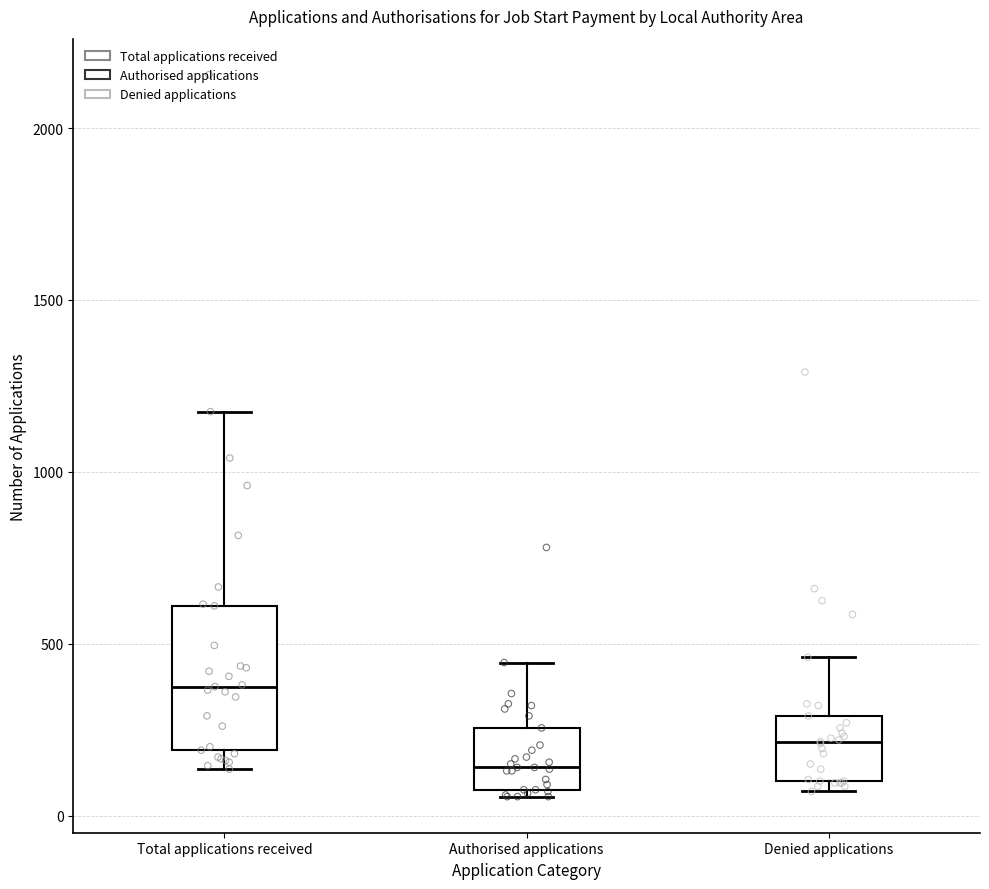

Where does the lower whisker of the box for Total applications received end on the y-axis? The values are not printed on the chart, so give them approximately, as read against the axis.

150